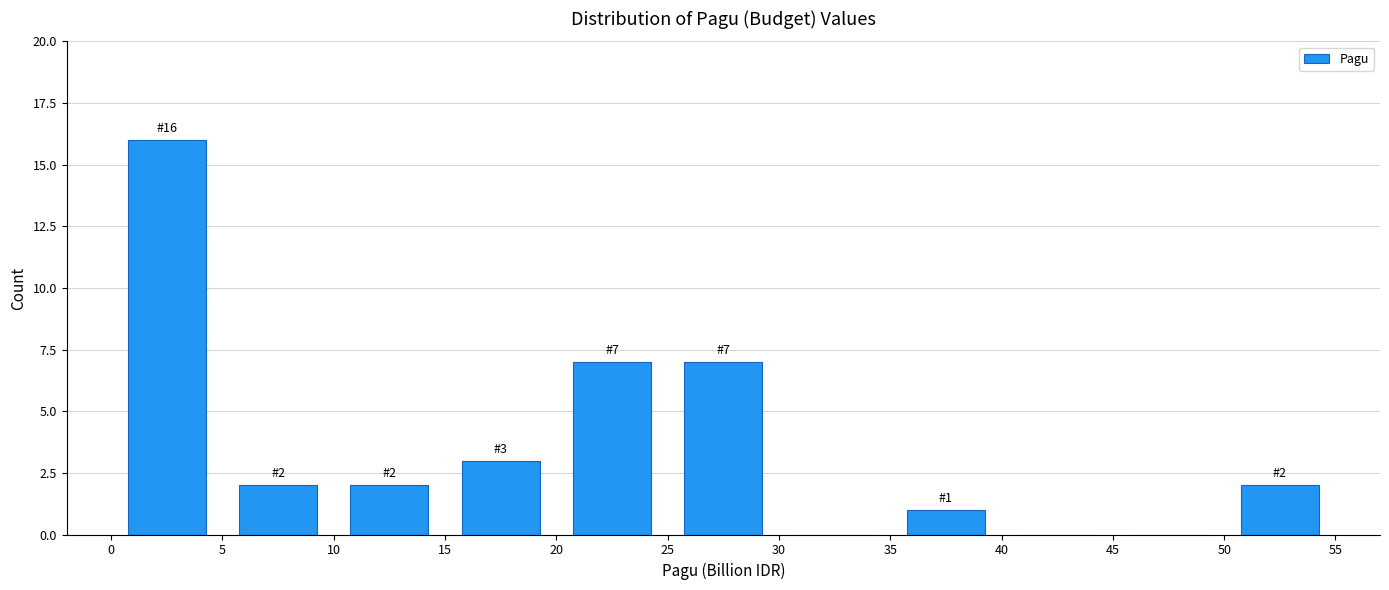

Over which range of the x-axis is the bar tallest?

0 to 5